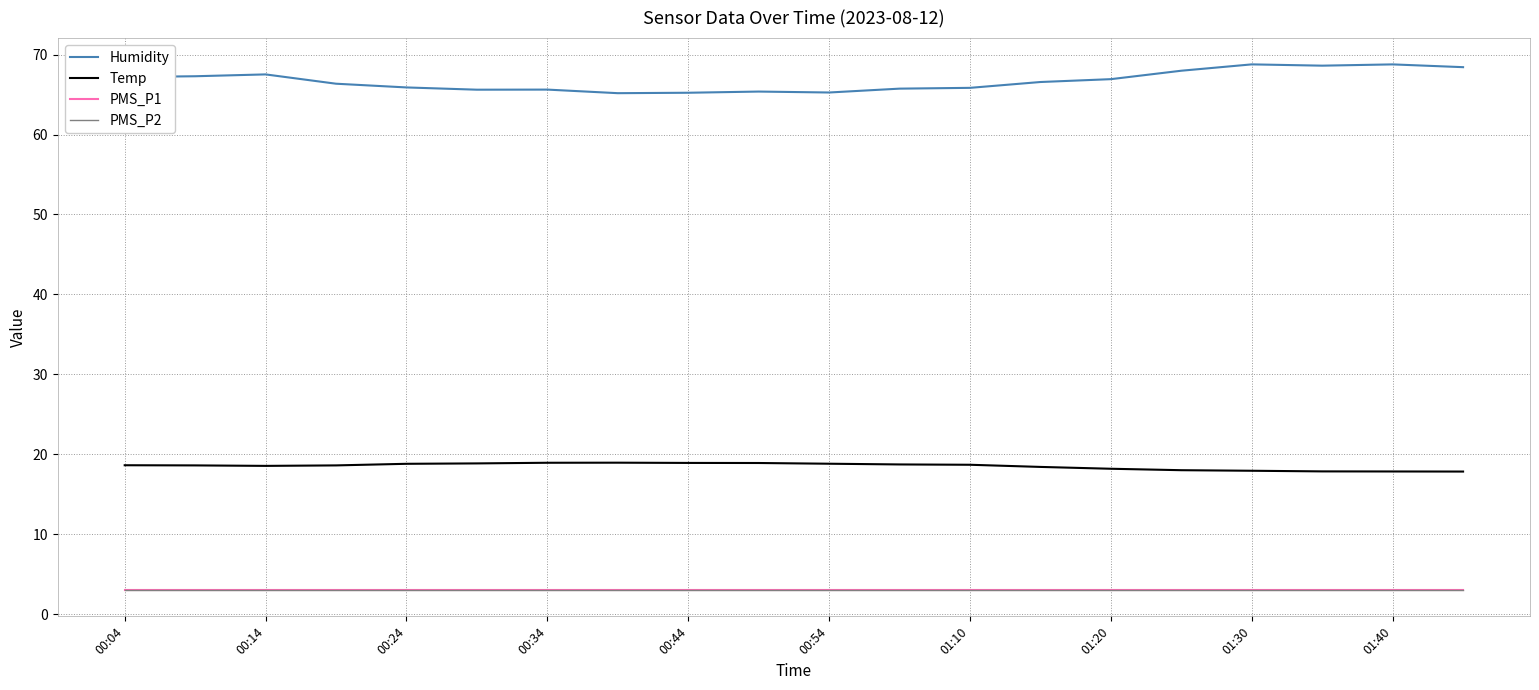

List the series in order of their peak value, lowest first.

PMS_P1, PMS_P2, Temp, Humidity